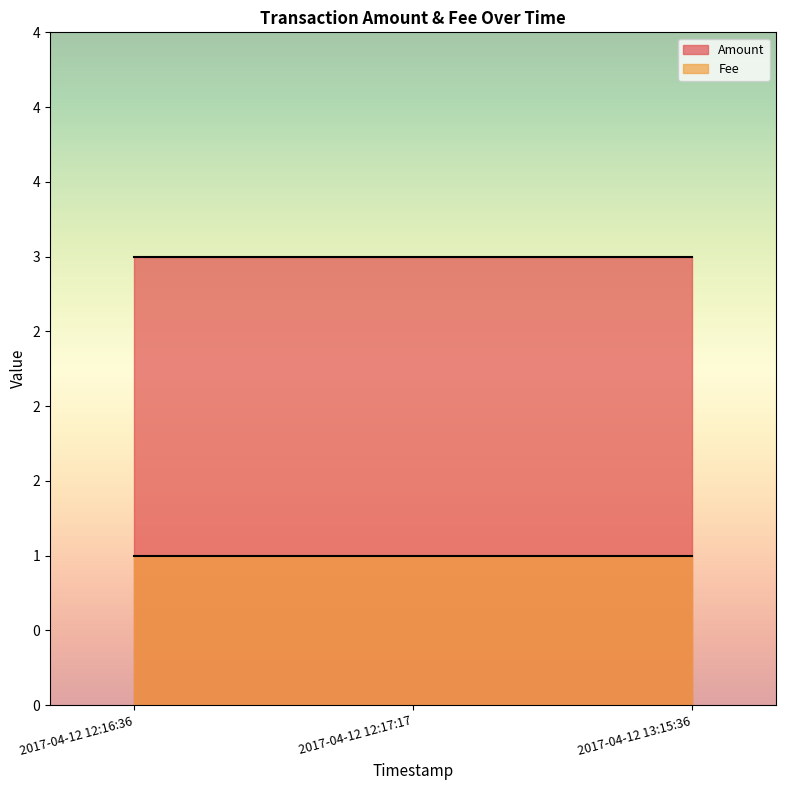

What is the total value across all series at 2017-04-12 12:16:36?

4